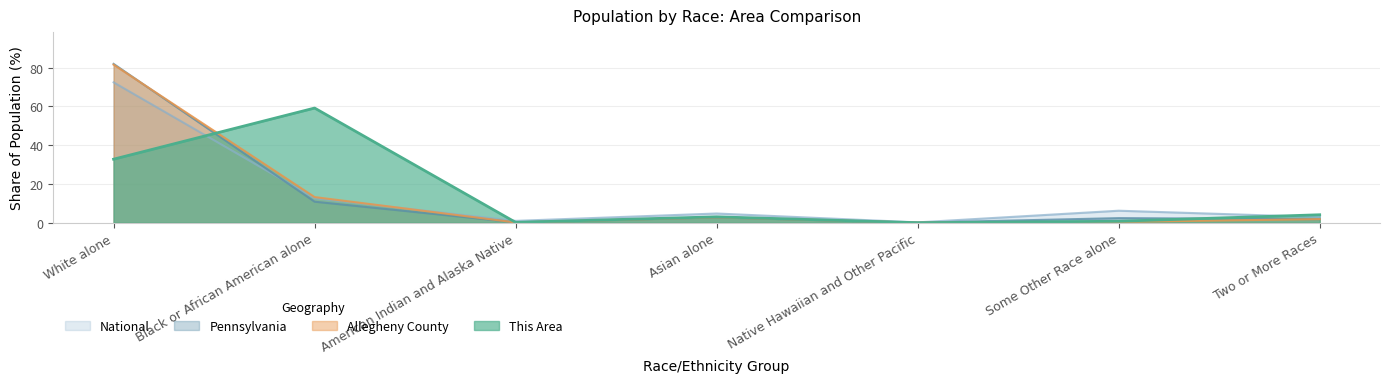

What is the difference between the maximum and minimum values in the Allegheny County series?

81.5